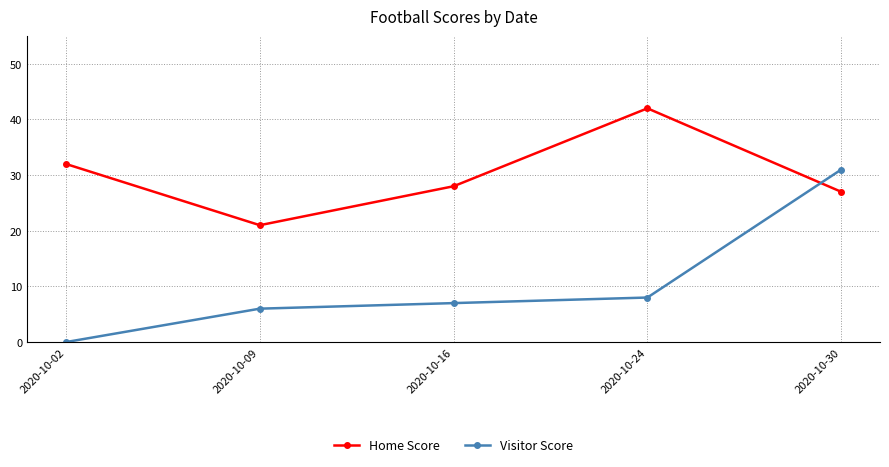

After their last crossing, which series has the higher values: Visitor Score or Home Score?

Visitor Score